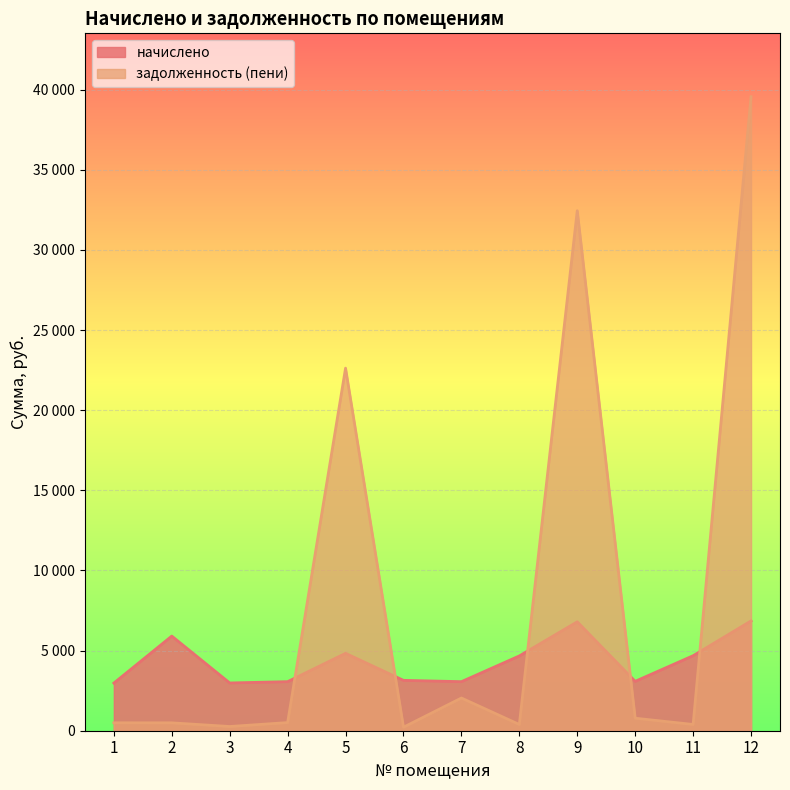

Where is задолженность (пени) nearest to the value 19891?

5